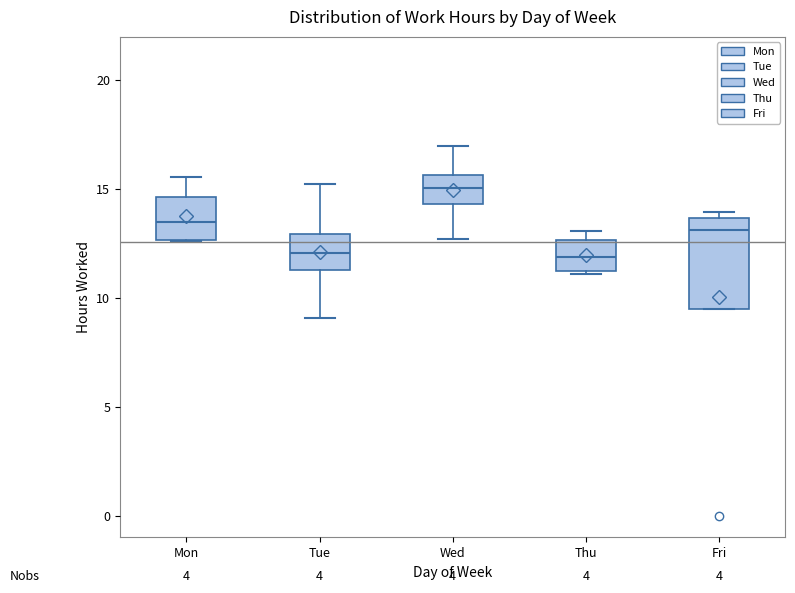

Where is the upper edge of the box for Fri on the y-axis? The values are not printed on the chart, so give them approximately, as read against the axis.

13.5